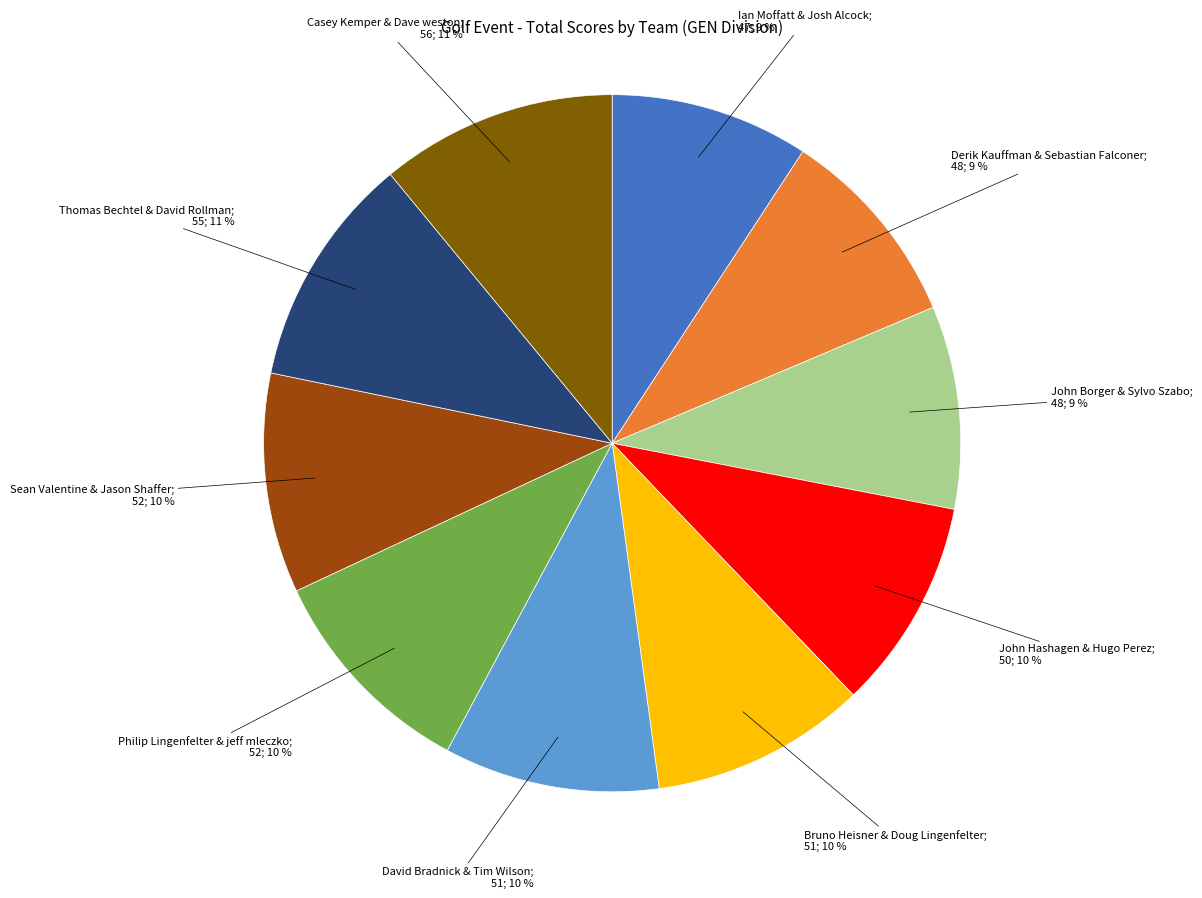

Is there any slice that represents more than half of the pie?

No